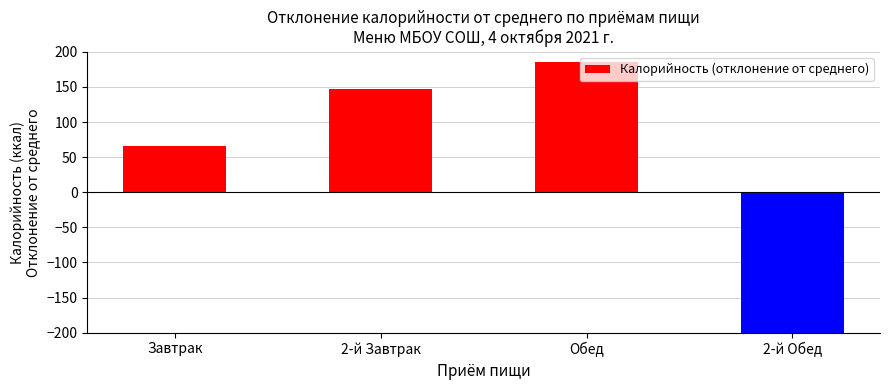

Rank the categories by value from highest to lowest.

Обед, 2-й Завтрак, Завтрак, 2-й Обед